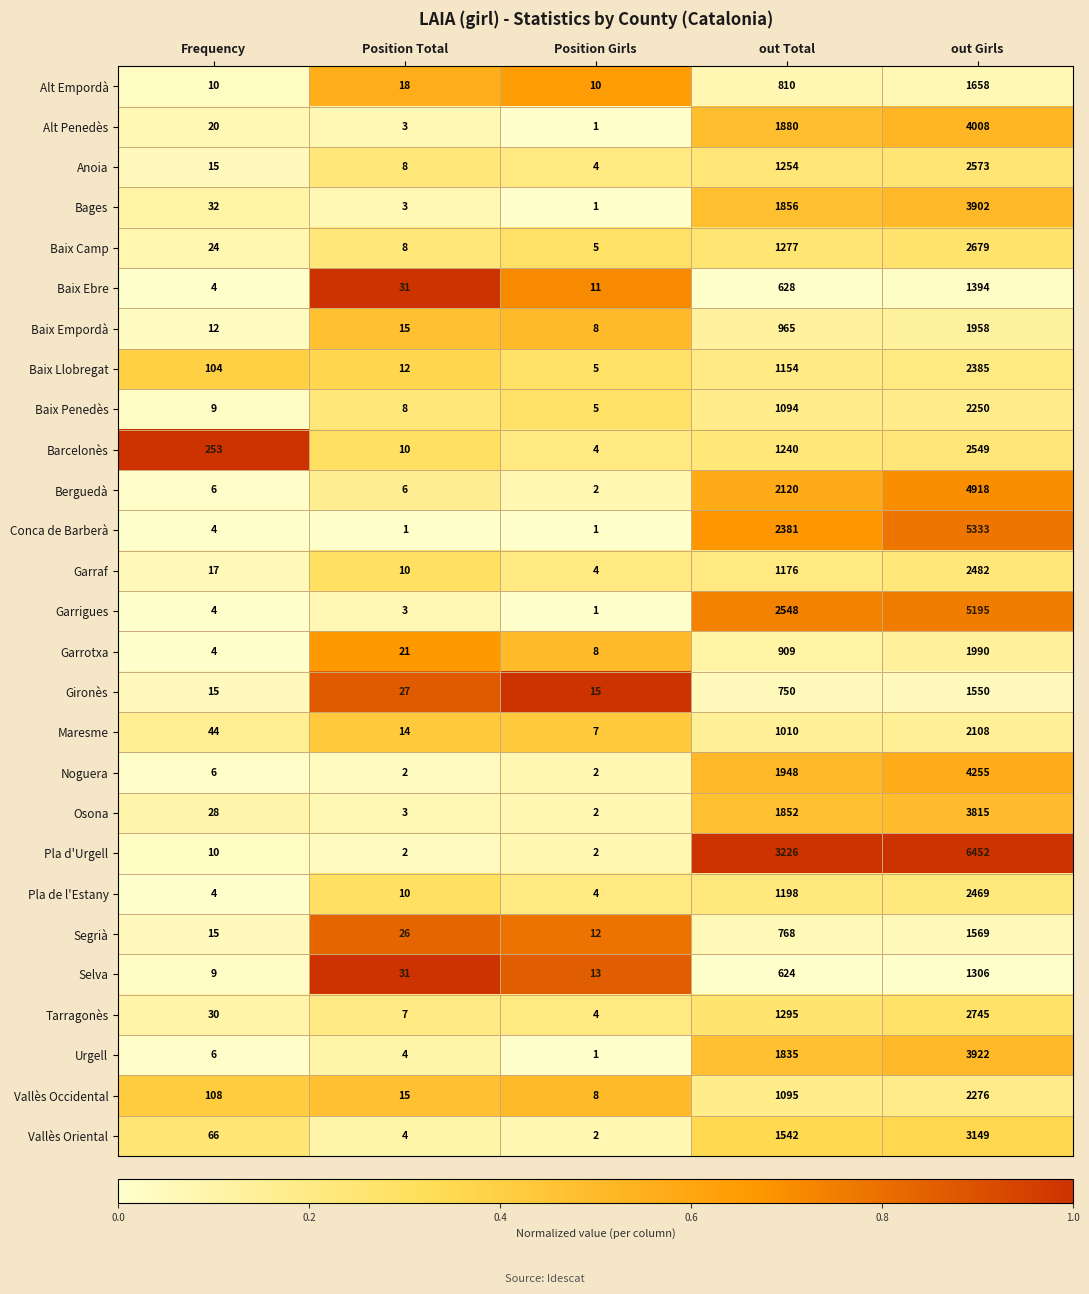

Which series has the largest total across all categories?

Pla d'Urgell